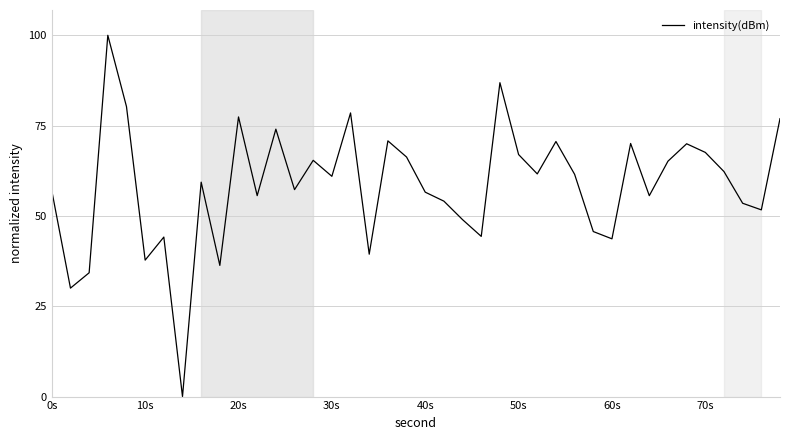

What is the difference between the maximum and minimum values?

100.0